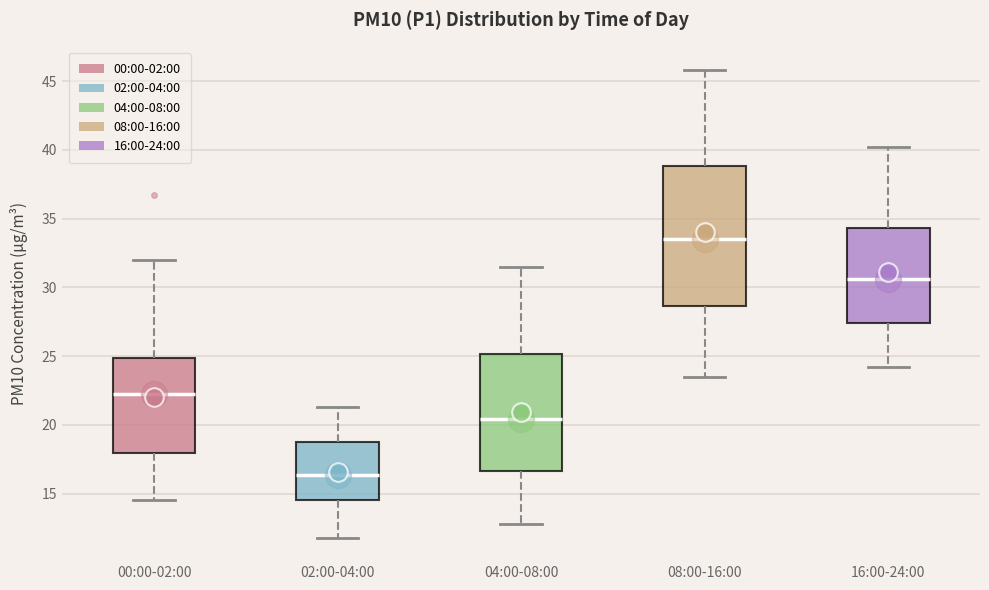

Reading left to right, transcribe this box plot: for each box, give where its median line is, the range the box spans, and where its two whiskers end, as read against the y-axis. The values are not printed on the chart, so give them approximately, as read against the axis.

00:00-02:00: median 22.5, box 18.0 to 25.0, whiskers 14.5 to 32.0
02:00-04:00: median 16.5, box 14.5 to 19.0, whiskers 12.0 to 21.5
04:00-08:00: median 20.5, box 16.5 to 25.0, whiskers 13.0 to 31.5
08:00-16:00: median 33.5, box 28.5 to 39.0, whiskers 23.5 to 46.0
16:00-24:00: median 30.5, box 27.5 to 34.5, whiskers 24.0 to 40.0